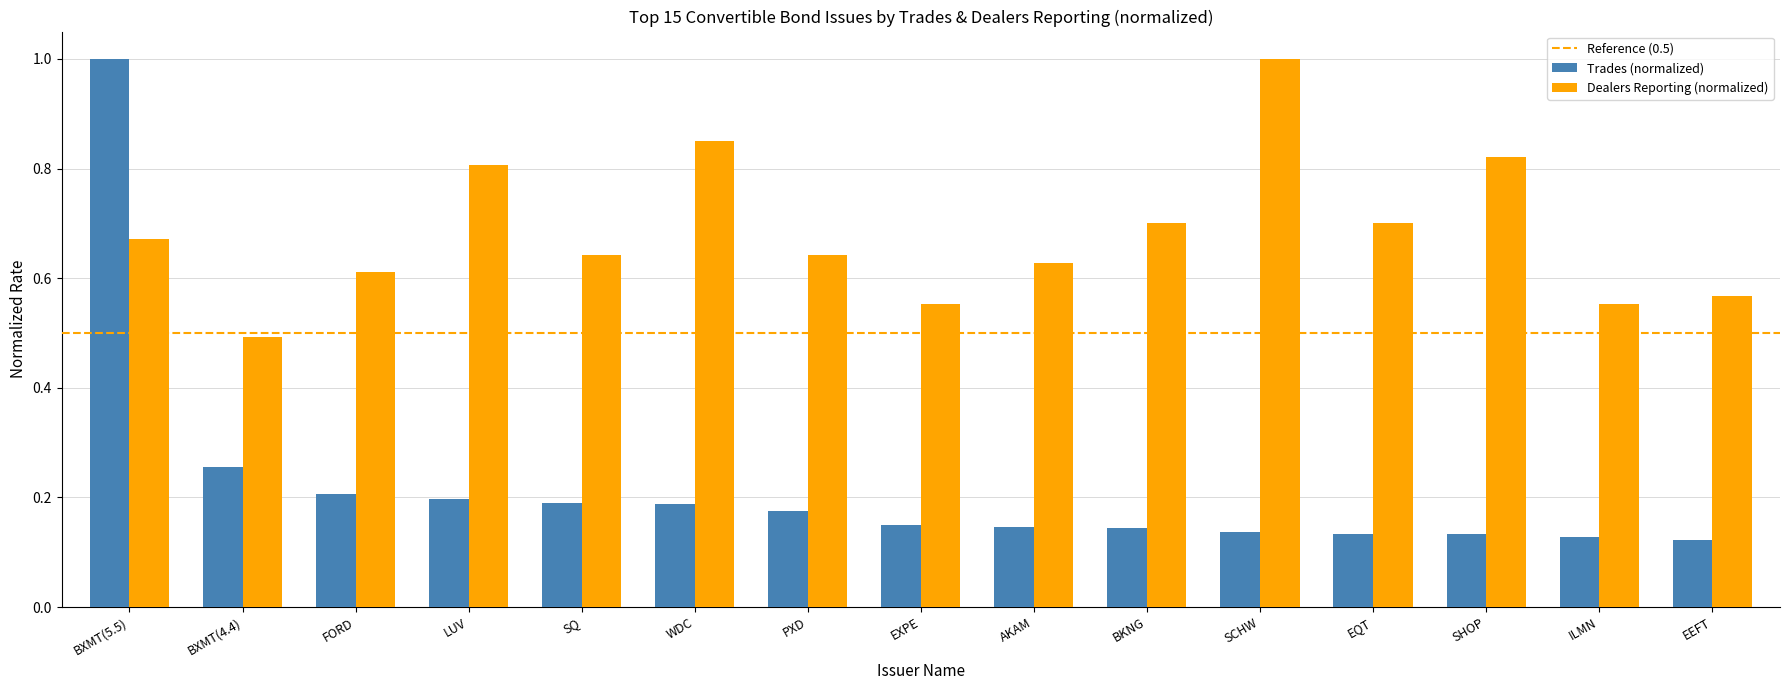

What is the total value across all series at WDC?

1.0